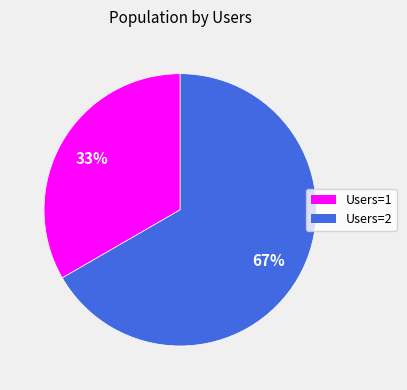

To the nearest percent, what is the average slice percentage?

50%